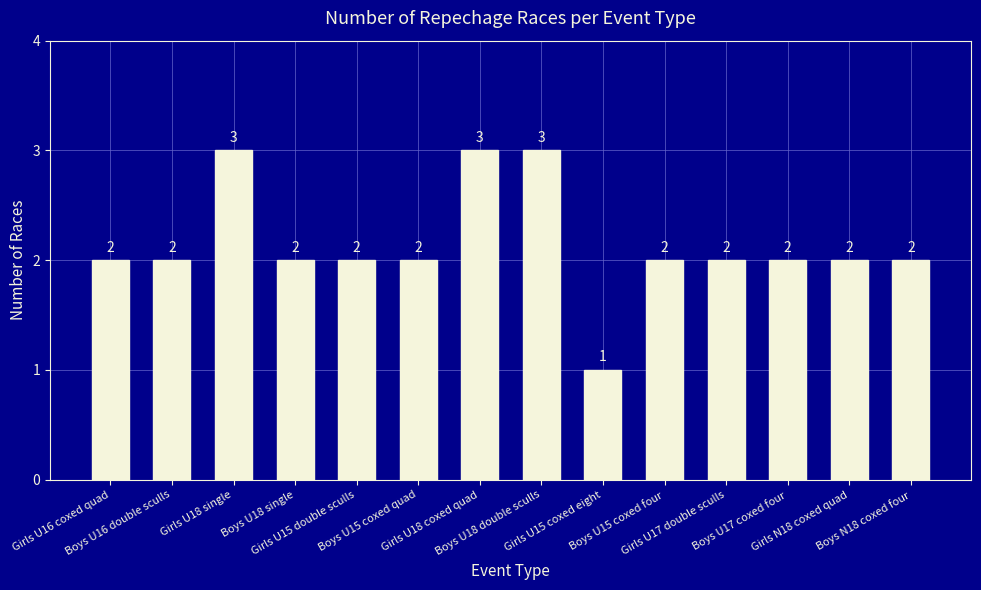

Reading left to right, what are all the values shown in this chart?

Girls U16 coxed quad=2	Boys U16 double sculls=2	Girls U18 single=3	Boys U18 single=2	Girls U15 double sculls=2	Boys U15 coxed quad=2	Girls U18 coxed quad=3	Boys U18 double sculls=3	Girls U15 coxed eight=1	Boys U15 coxed four=2	Girls U17 double sculls=2	Boys U17 coxed four=2	Girls N18 coxed quad=2	Boys N18 coxed four=2